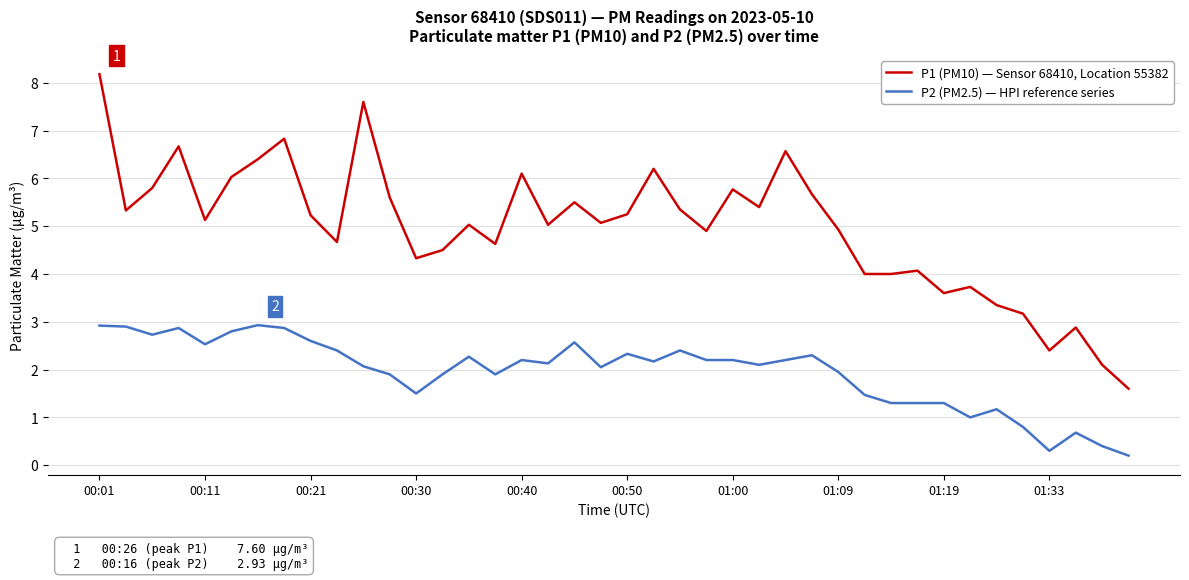

List the series in order of their overall mean, lowest first.

P2 (PM2.5) — HPI reference series, P1 (PM10) — Sensor 68410, Location 55382